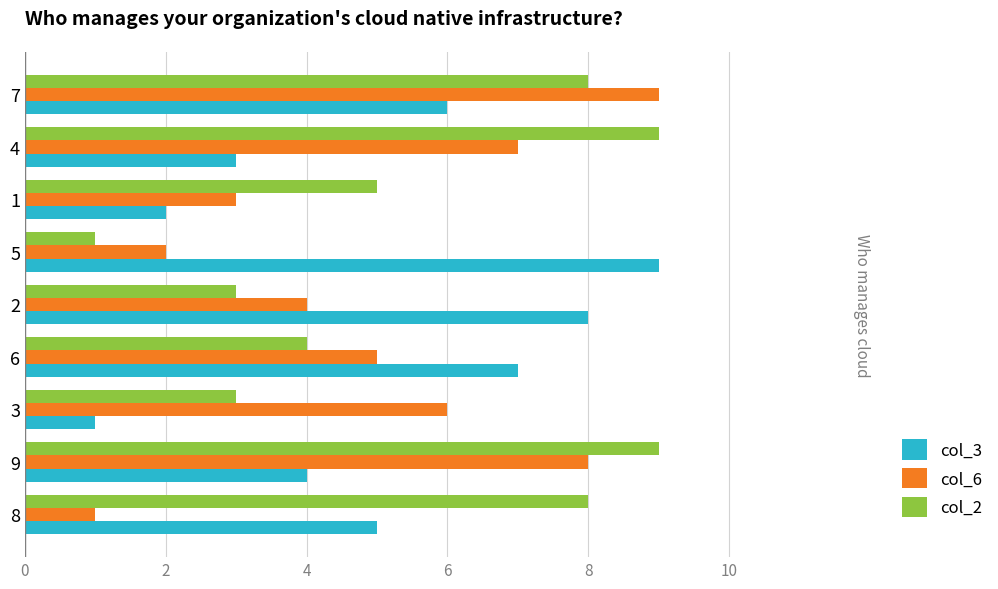

What is the difference between the maximum and minimum values in the col_3 series?

8